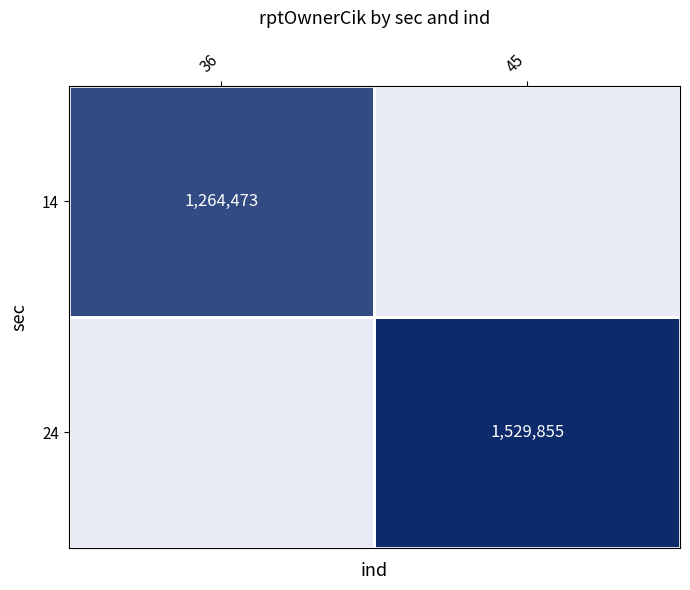

The 14 series shows 2187640 at 36. True or false?

False